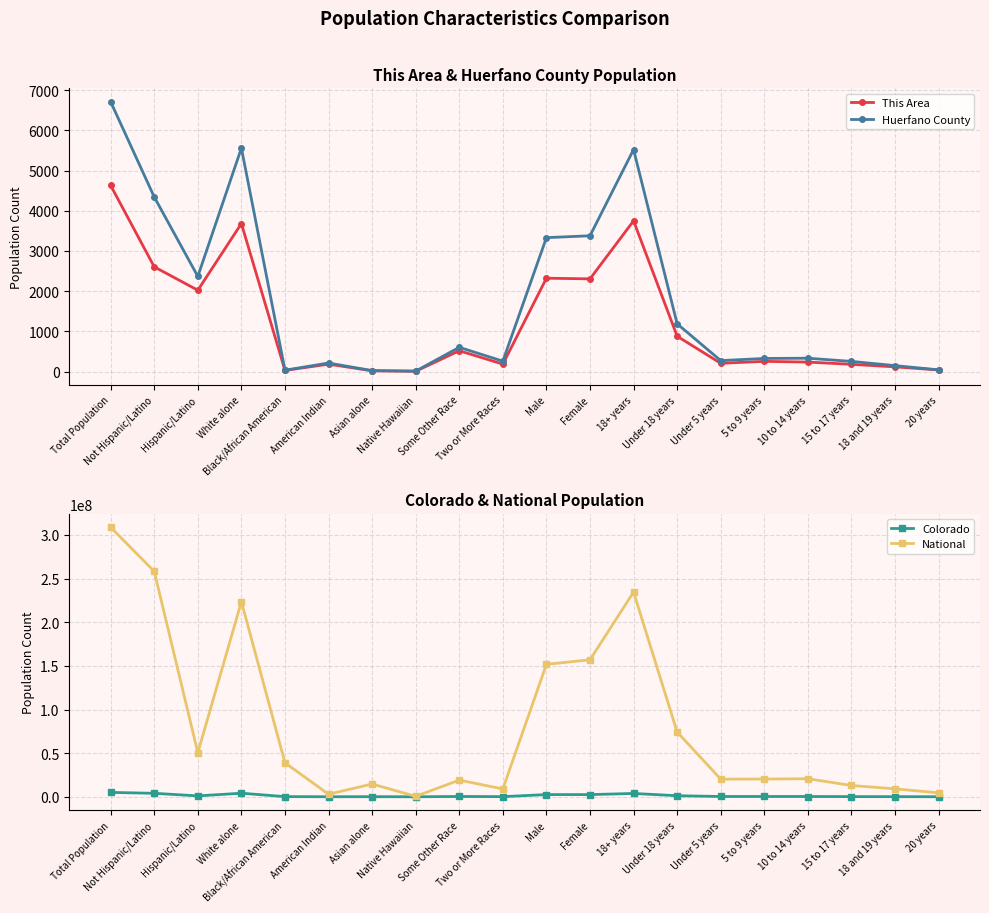

What is the difference between the second highest and minimum values in the National series?

257727931